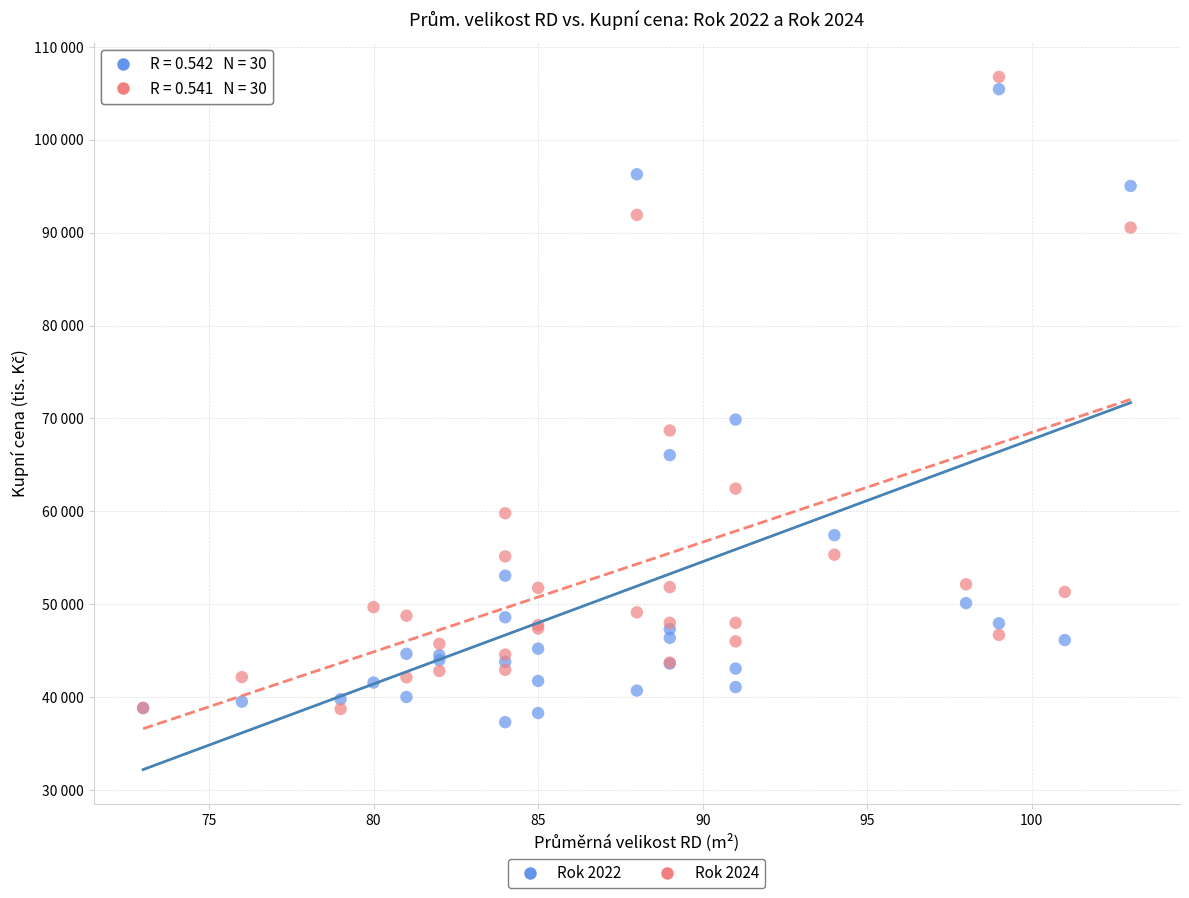

What are all the series names shown in the legend?

Rok 2022, Rok 2024